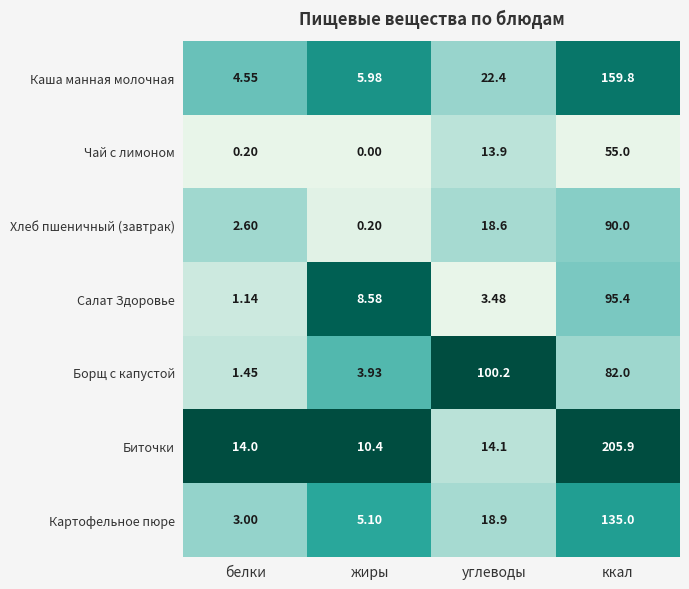

At which category does the chart reach its minimum across all series?

жиры